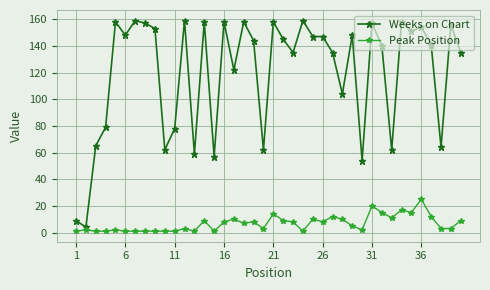

What is the difference between the second highest and minimum values in the Peak Position series?

19